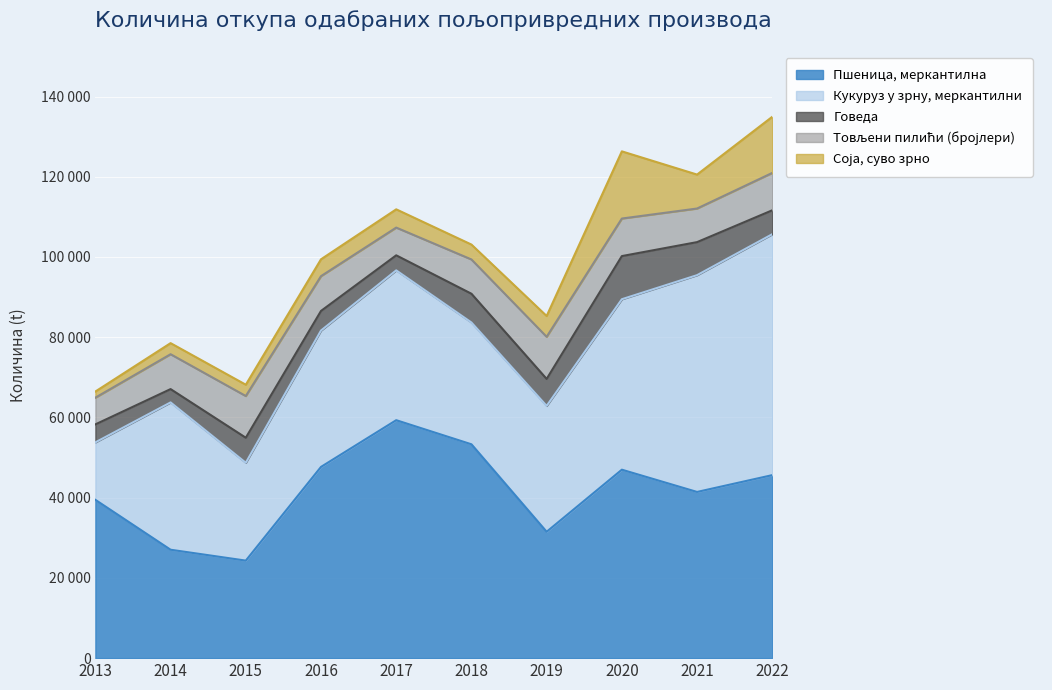

Is it true that Пшеница, меркантилна equals 64346 at 2022?

False